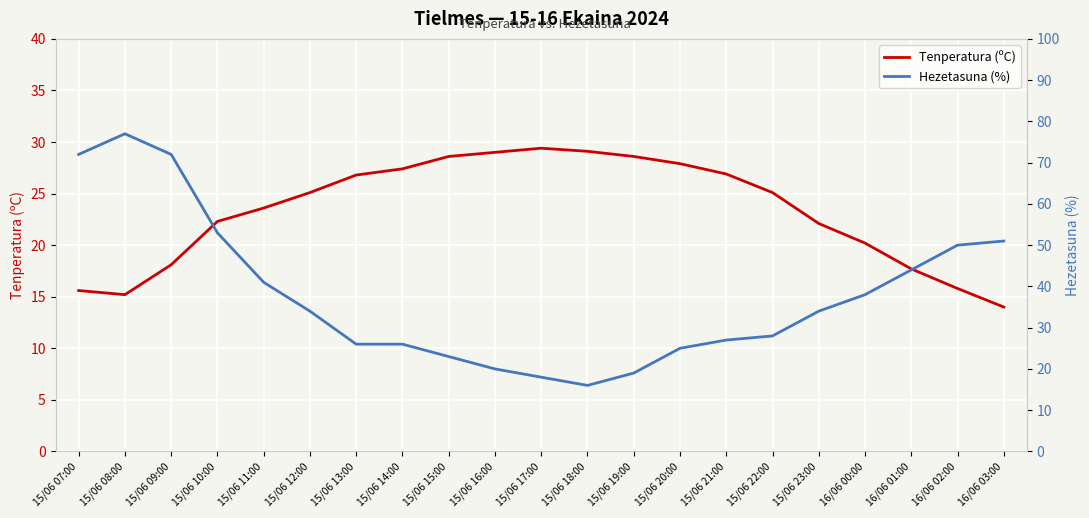

True or false: Hezetasuna (%) has a value of 123.8 at 15/06 09:00.

False